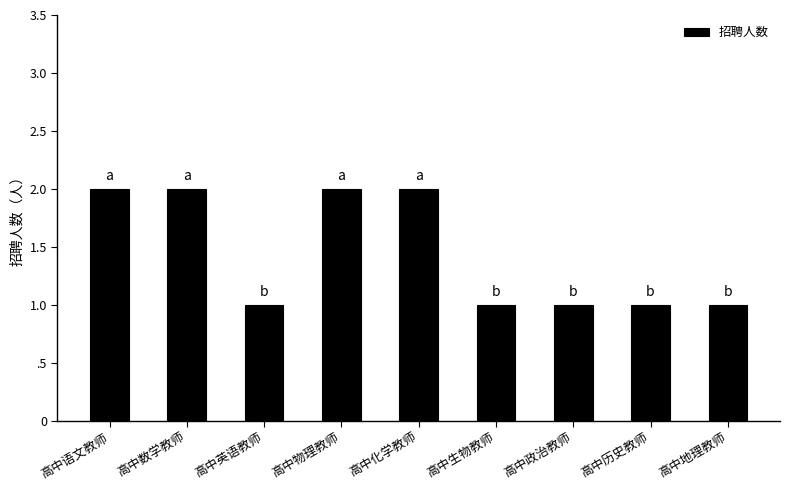

Are the bars horizontal?

No